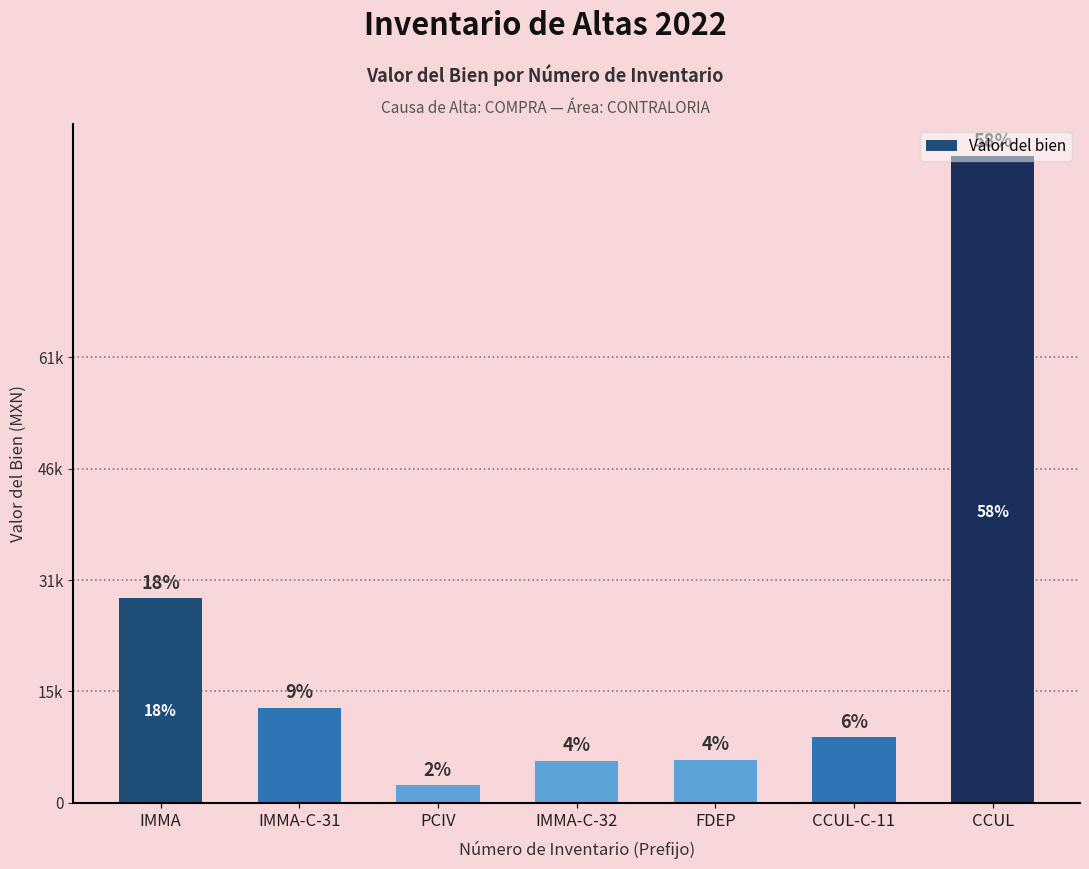

At which label does the data first exceed 8970?

IMMA